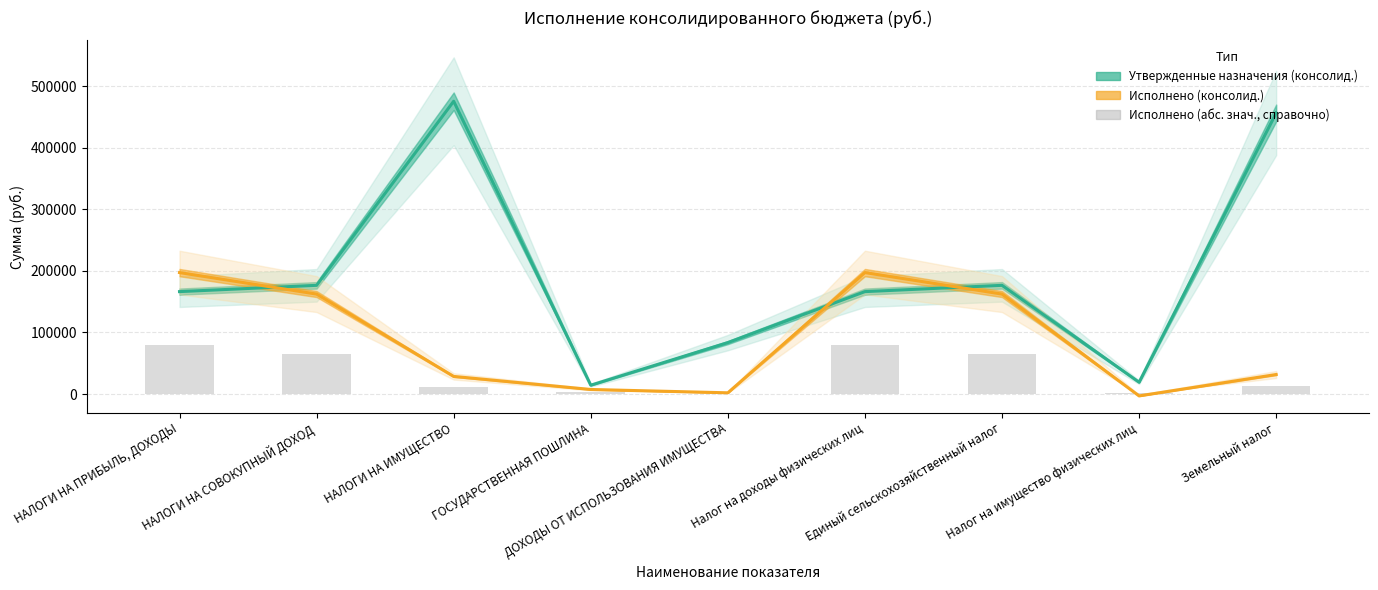

What is the difference between the maximum and second lowest values in the Исполнено (консолид.) series?

195283.9